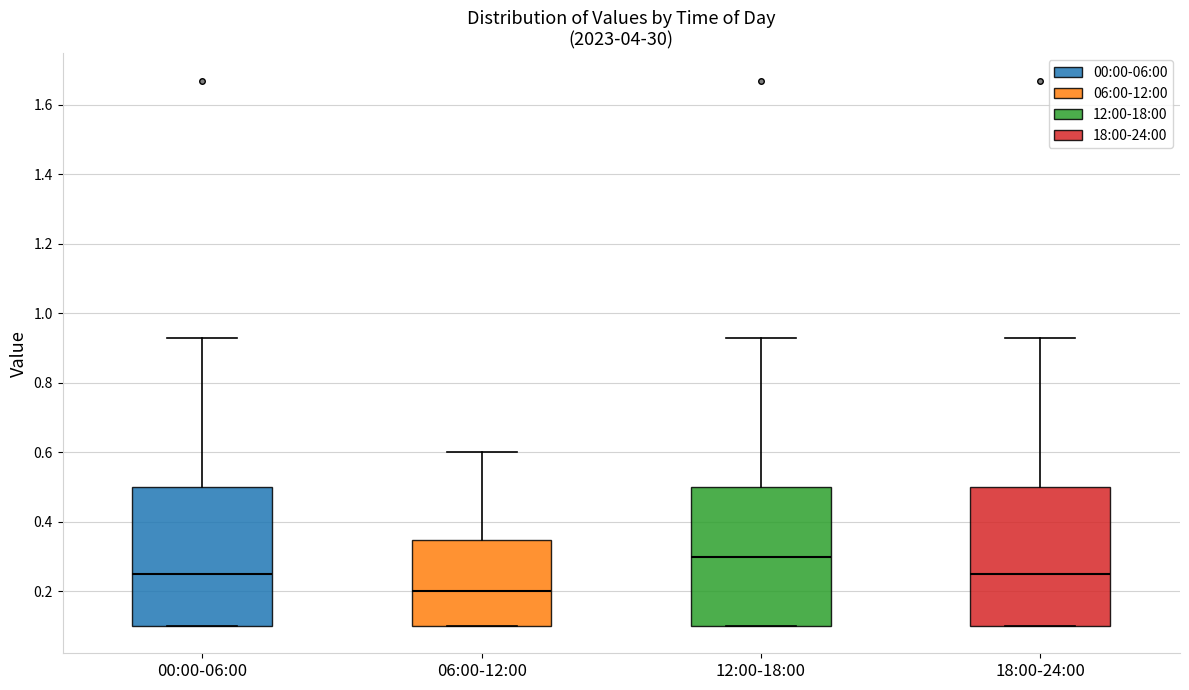

Reading left to right, transcribe this box plot: for each box, give where its median line is, the range the box spans, and where its two whiskers end, as read against the y-axis. The values are not printed on the chart, so give them approximately, as read against the axis.

00:00-06:00: median 0.26, box 0.10 to 0.50, whiskers 0.10 to 0.94
06:00-12:00: median 0.20, box 0.10 to 0.34, whiskers 0.10 to 0.60
12:00-18:00: median 0.30, box 0.10 to 0.50, whiskers 0.10 to 0.94
18:00-24:00: median 0.26, box 0.10 to 0.50, whiskers 0.10 to 0.94